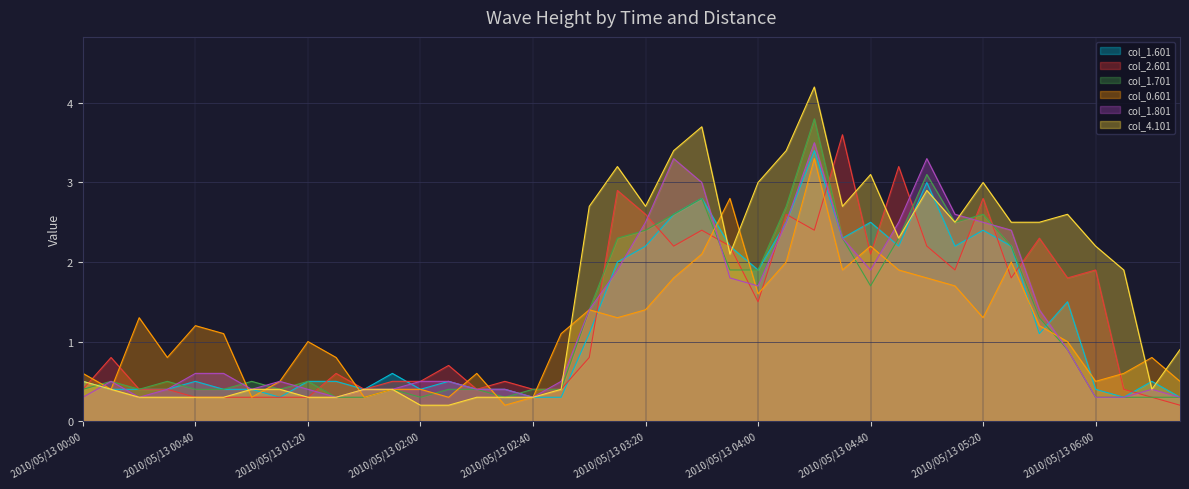

Reading left to right, what are all the values shown in this chart?

col_1.601: 0.5	0.4	0.4	0.4	0.5	0.4	0.4	0.3	0.5	0.5	0.4	0.6	0.4	0.5	0.4	0.4	0.3	0.3	1.1	2.0	2.2	2.6	2.8	2.2	1.9	2.5	3.4	2.3	2.5	2.2	3.0	2.2	2.4	2.2	1.1	1.5	0.4	0.3	0.5	0.3
col_2.601: 0.4	0.8	0.4	0.4	0.3	0.3	0.3	0.3	0.3	0.6	0.4	0.5	0.5	0.7	0.4	0.5	0.4	0.4	0.8	2.9	2.6	2.2	2.4	2.2	1.5	2.6	2.4	3.6	2.1	3.2	2.2	1.9	2.8	1.8	2.3	1.8	1.9	0.4	0.3	0.2
col_1.701: 0.4	0.5	0.4	0.5	0.4	0.4	0.5	0.4	0.5	0.3	0.3	0.4	0.3	0.4	0.4	0.3	0.4	0.4	1.4	2.3	2.4	2.6	2.8	1.9	1.9	2.7	3.8	2.3	1.7	2.3	3.1	2.5	2.6	2.2	1.3	0.9	0.3	0.3	0.3	0.3
col_0.601: 0.6	0.4	1.3	0.8	1.2	1.1	0.3	0.5	1.0	0.8	0.3	0.4	0.4	0.3	0.6	0.2	0.3	1.1	1.4	1.3	1.4	1.8	2.1	2.8	1.6	2.0	3.3	1.9	2.2	1.9	1.8	1.7	1.3	2.0	1.2	1.0	0.5	0.6	0.8	0.5
col_1.801: 0.3	0.5	0.3	0.4	0.6	0.6	0.4	0.5	0.4	0.3	0.4	0.4	0.5	0.5	0.4	0.4	0.3	0.5	1.4	1.9	2.5	3.3	3.0	1.8	1.7	2.5	3.5	2.3	1.9	2.5	3.3	2.6	2.5	2.4	1.4	0.9	0.3	0.3	0.4	0.3
col_4.101: 0.5	0.4	0.3	0.3	0.3	0.3	0.4	0.4	0.3	0.3	0.4	0.4	0.2	0.2	0.3	0.3	0.3	0.4	2.7	3.2	2.7	3.4	3.7	2.1	3.0	3.4	4.2	2.7	3.1	2.3	2.9	2.5	3.0	2.5	2.5	2.6	2.2	1.9	0.4	0.9